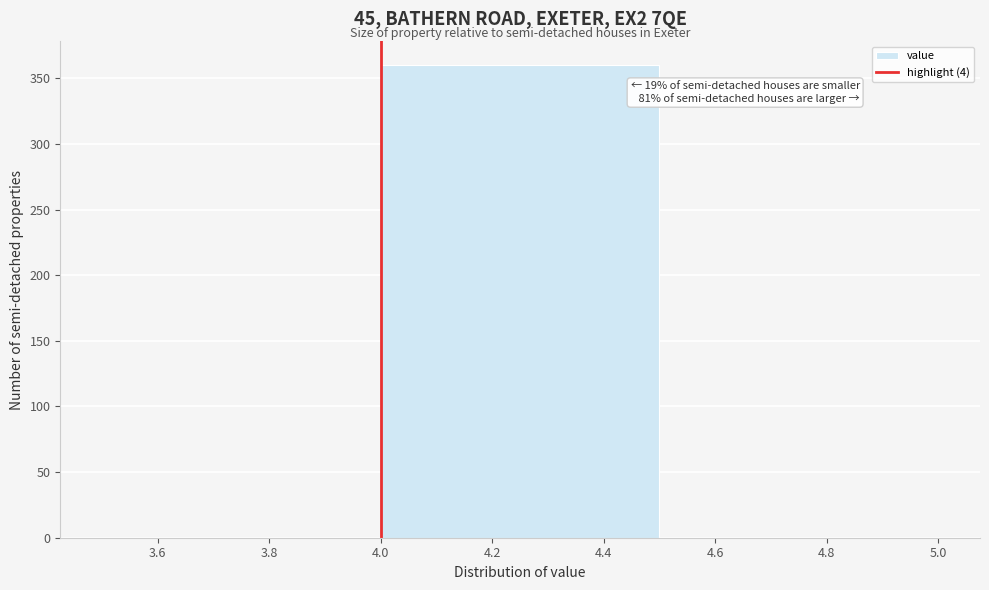

Over which range of the x-axis is the bar tallest?

4.0 to 4.5